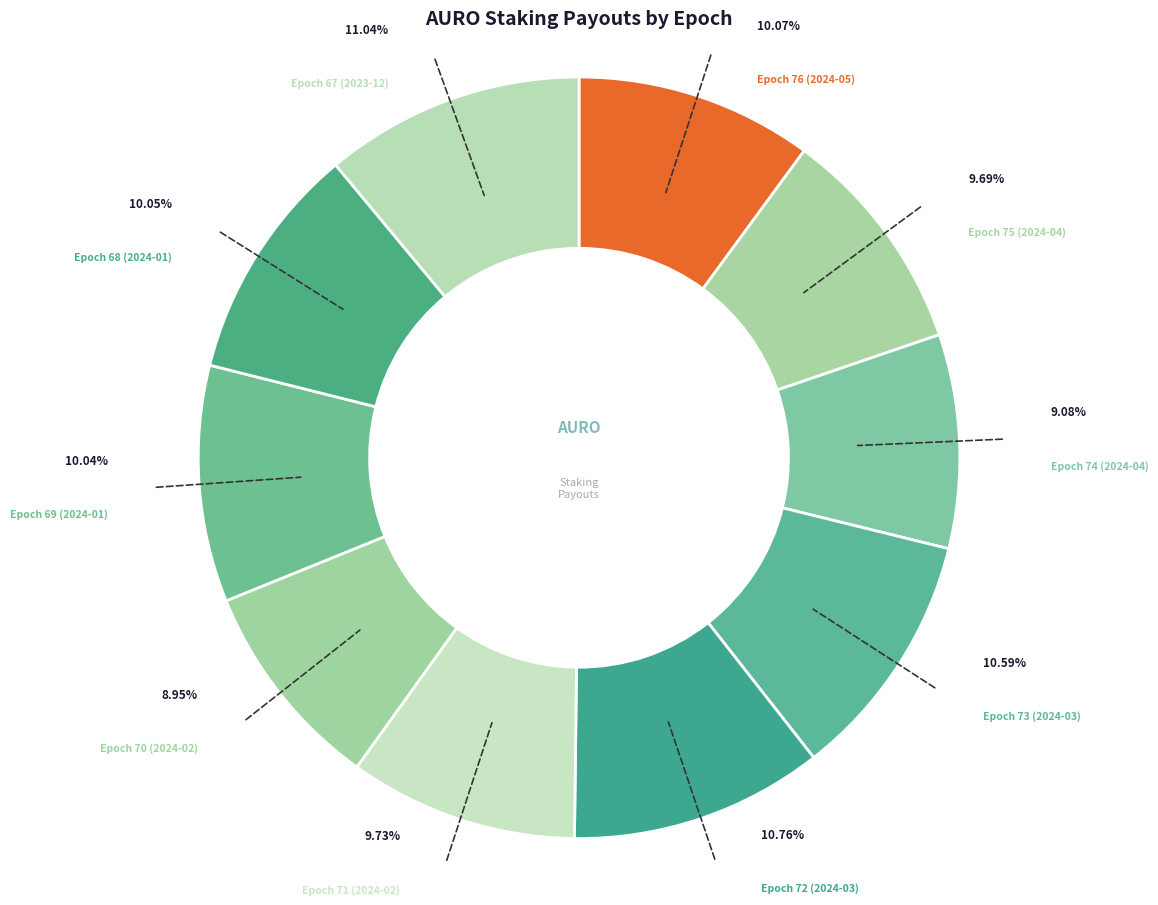

How many segments does this pie chart have?

10